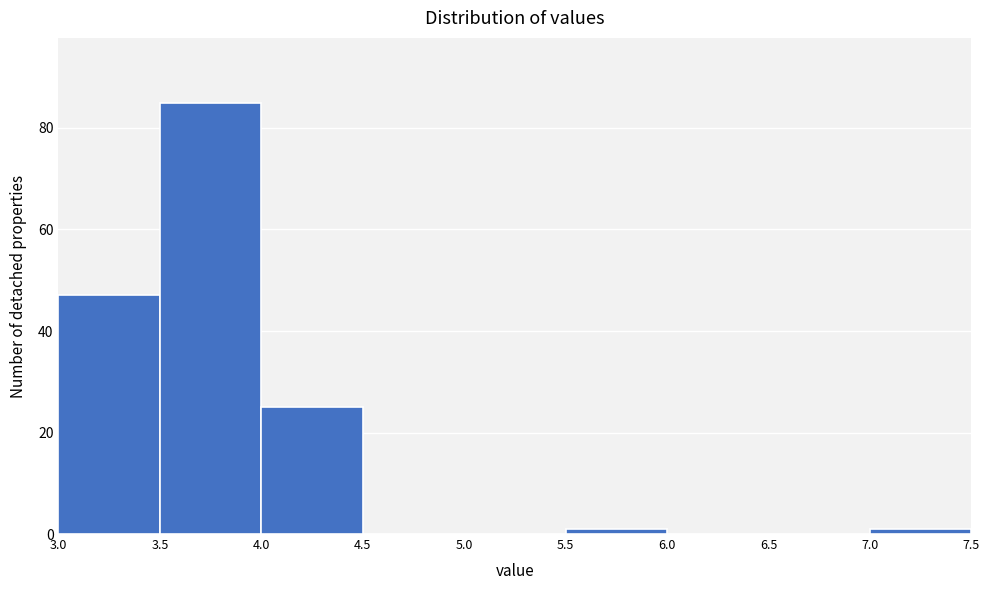

Reading left to right, list every bar in this chart as the range it spans on the x-axis followed by its height. The values are not printed on the chart, so give them approximately, as read against the axis.

3.0 to 3.5: 48
3.5 to 4.0: 86
4.0 to 4.5: 26
4.5 to 5.0: 0
5.0 to 5.5: 0
5.5 to 6.0: under 2
6.0 to 6.5: 0
6.5 to 7.0: 0
7.0 to 7.5: under 2